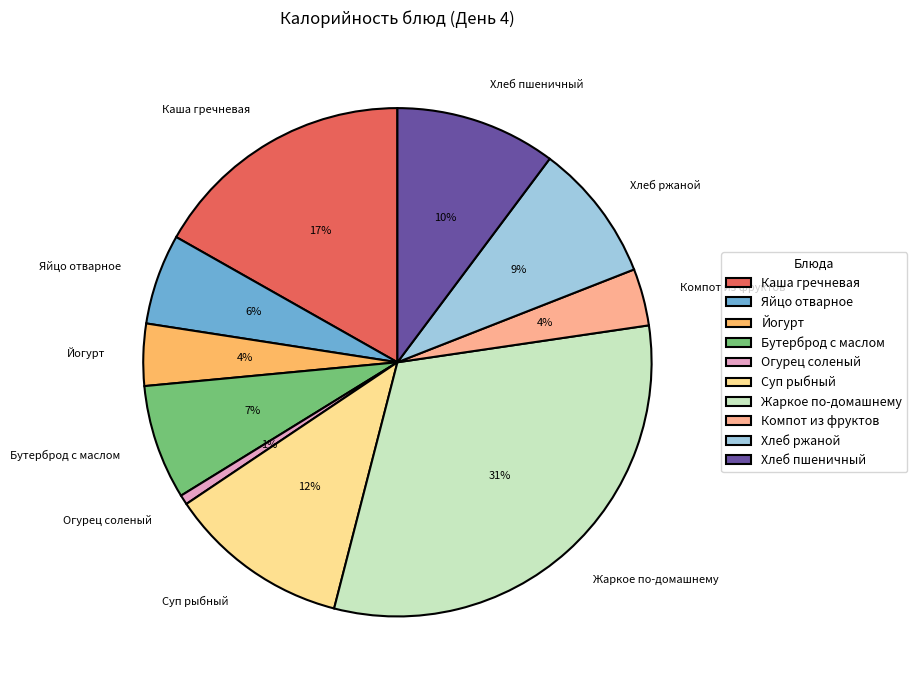

Is the sum of Йогурт and Огурец соленый greater than half?

No